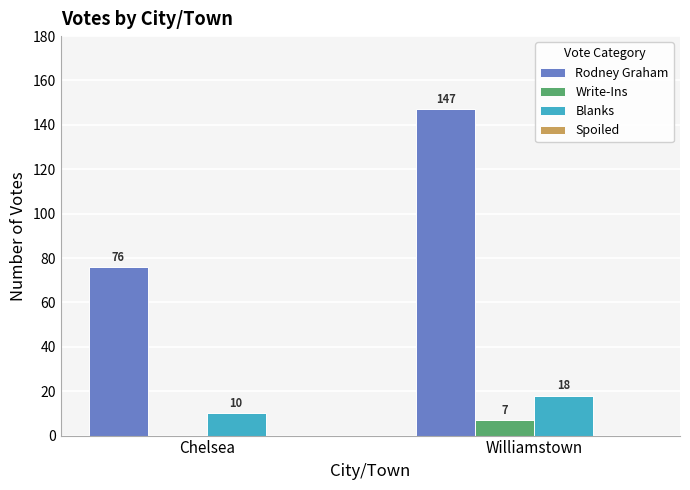

What is the greatest value displayed?

147